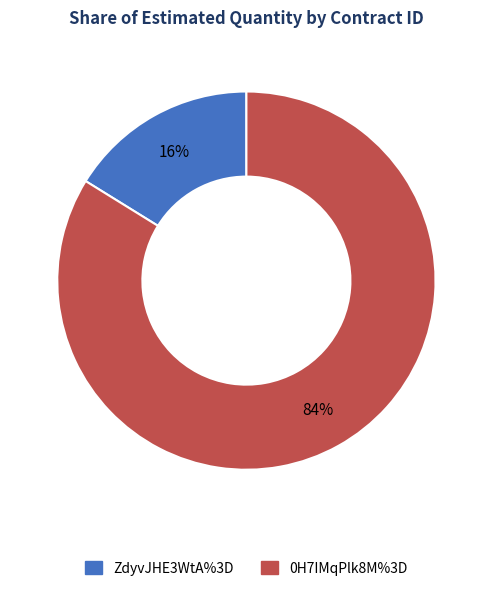

What is the majority slice?

0H7IMqPlk8M%3D